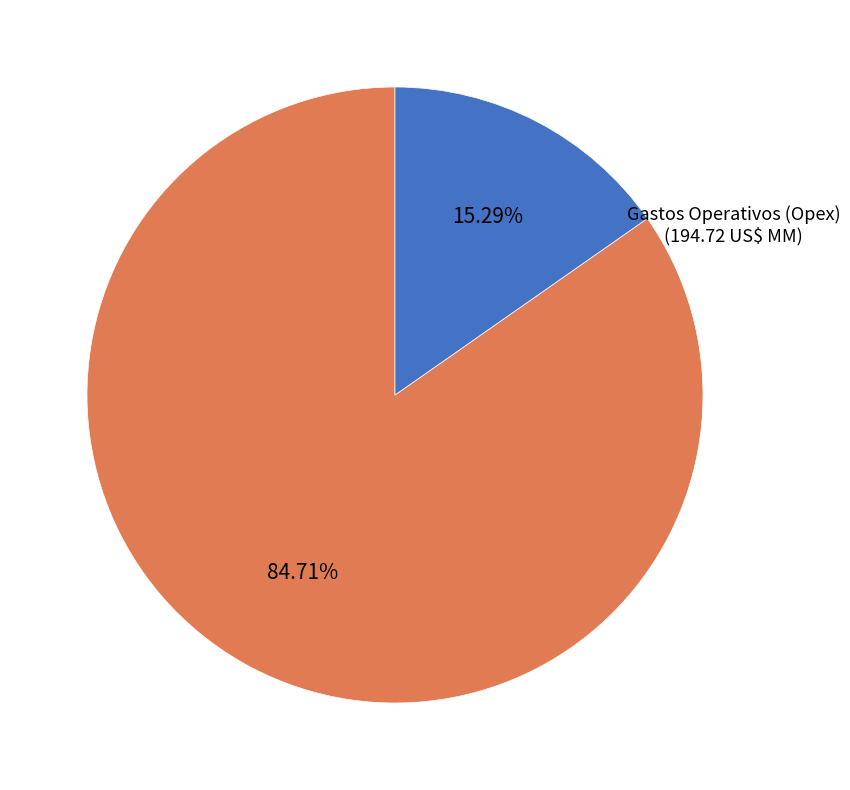

Is it true that Gastos Operativos (Opex) is 15% of the pie?

True